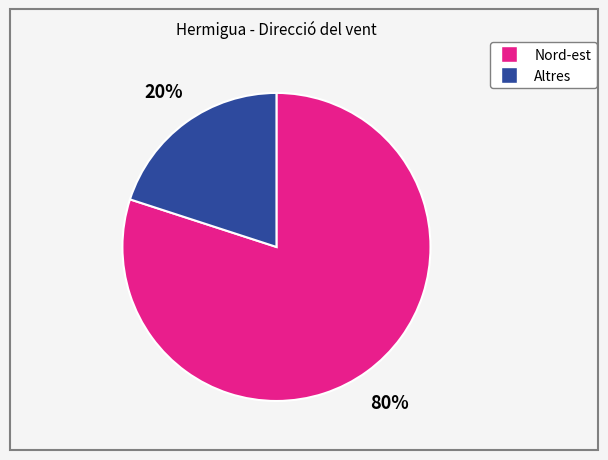

Is there a majority slice in this chart?

Yes